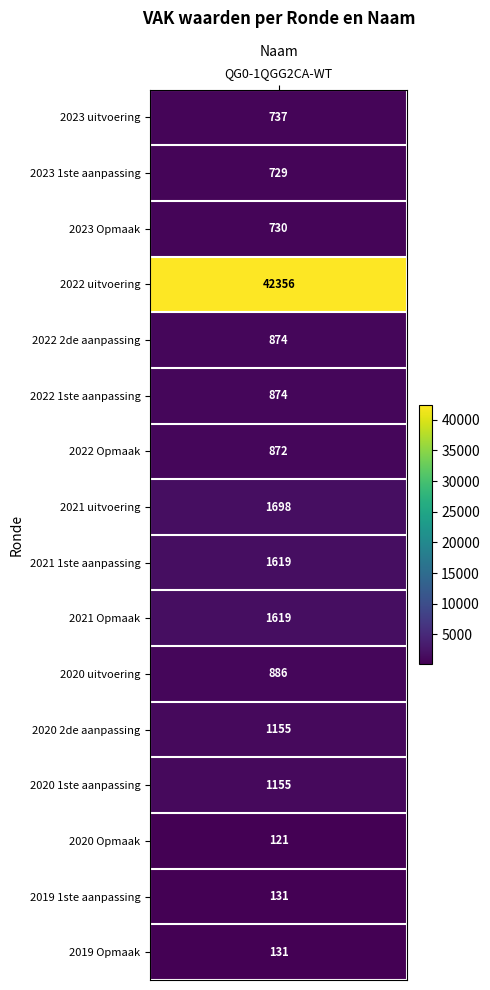

What is the sum of the values at 2019 1ste aanpassing and 2021 1ste aanpassing?

1750